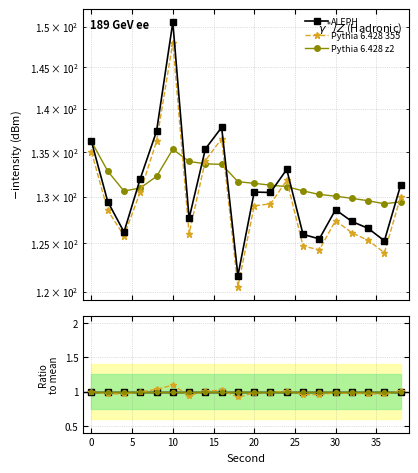

True or false: Pythia 355 ratio and ALEPH cross at least once.

False